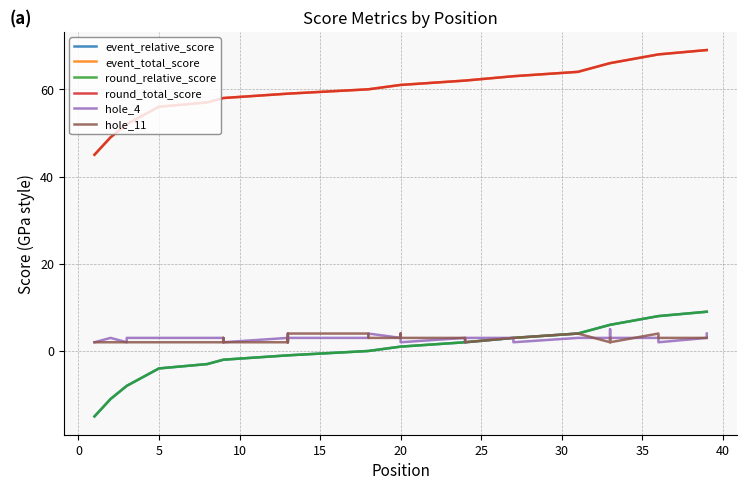

The event_relative_score series shows 5 at 37. True or false?

False